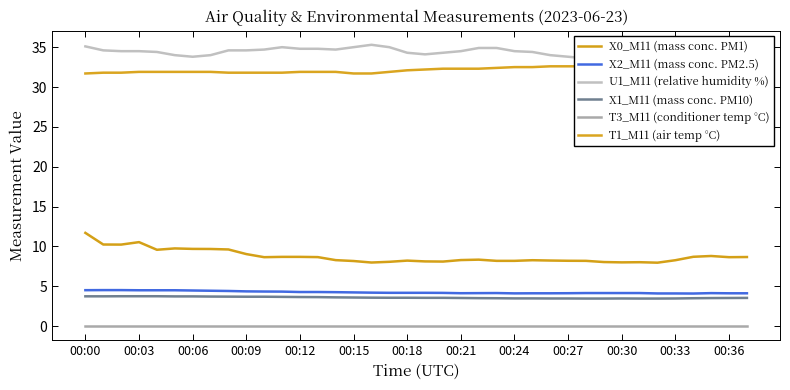

The T3_M11 (conditioner temp °C) series shows 0.0 at 22. True or false?

True